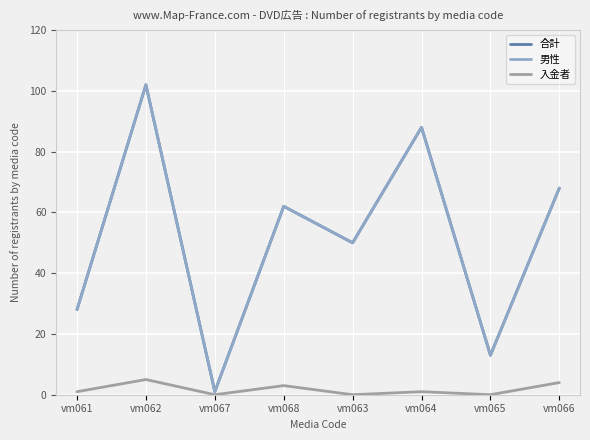

Does the chart have visible grid lines?

Yes